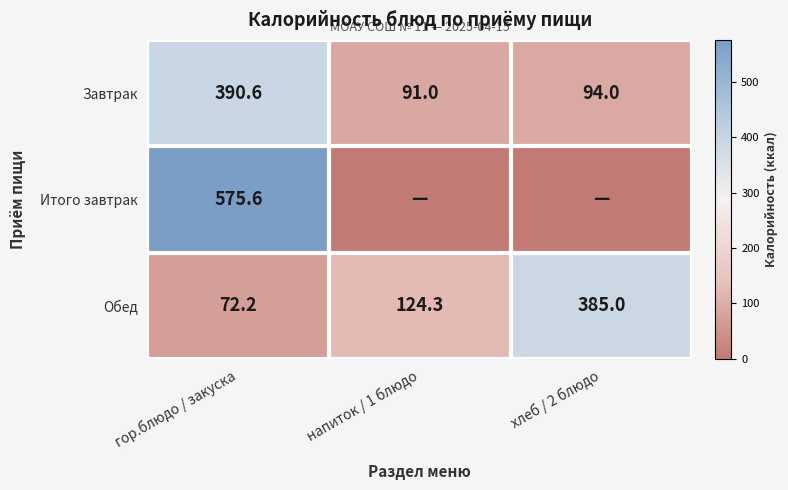

What is the spread (max minus min) of values at гор.блюдо / закуска?

503.4